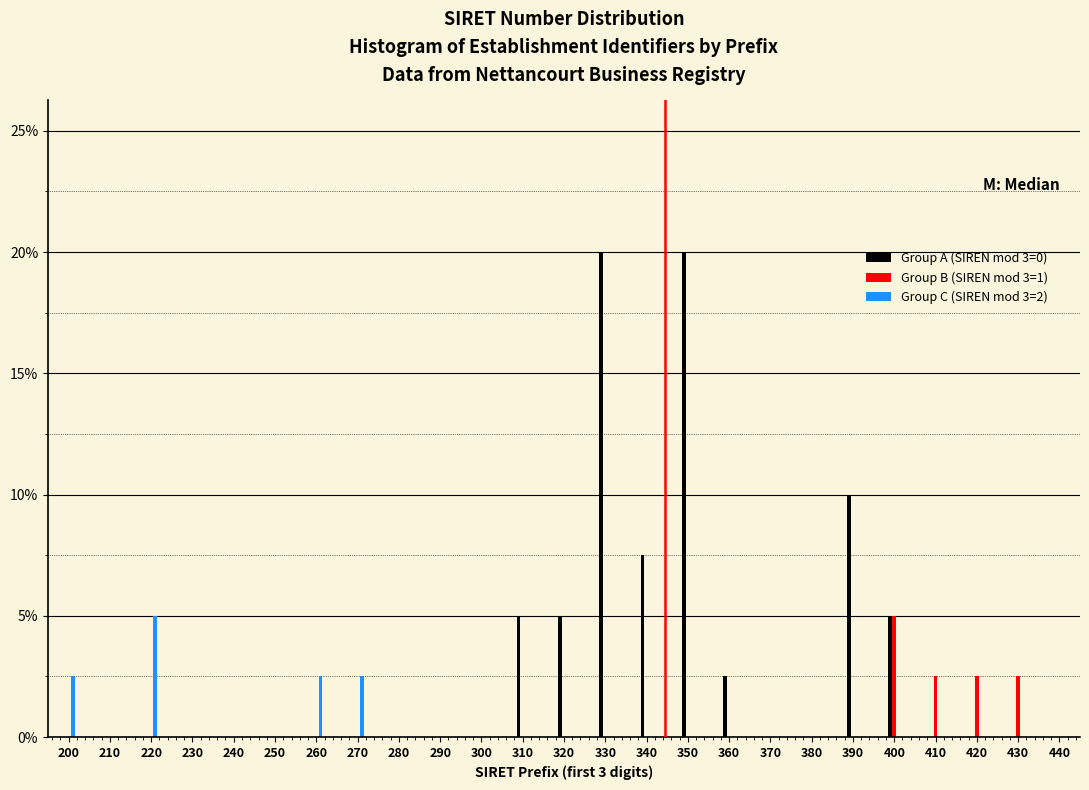

True or false: Group C (SIREN mod 3=2) has a value of 0.0 at 410.

True